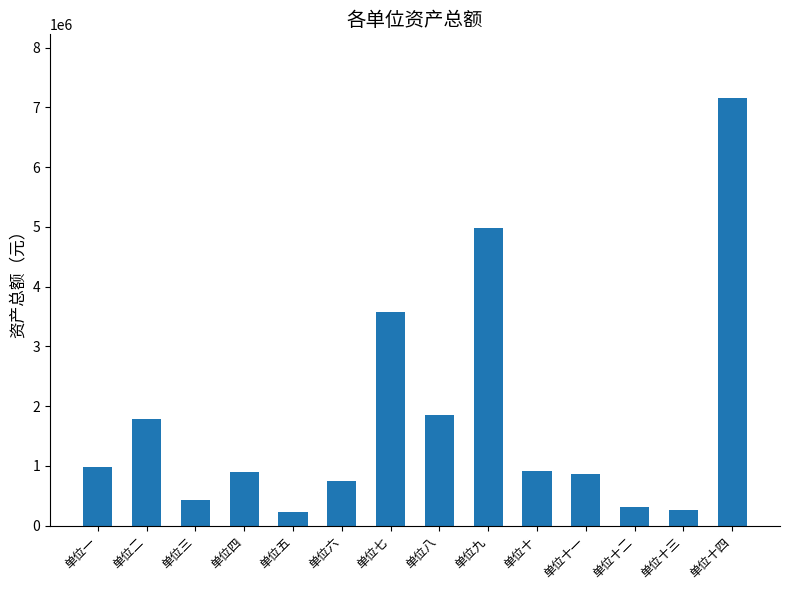

What is the smallest value displayed?

237503.5